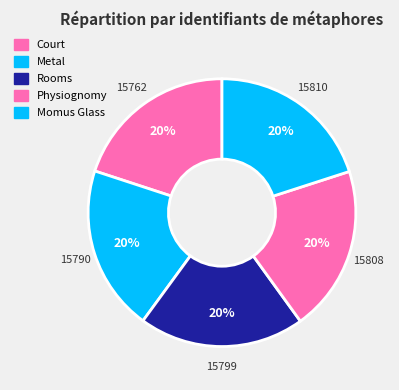

How many slices are in this pie chart?

5